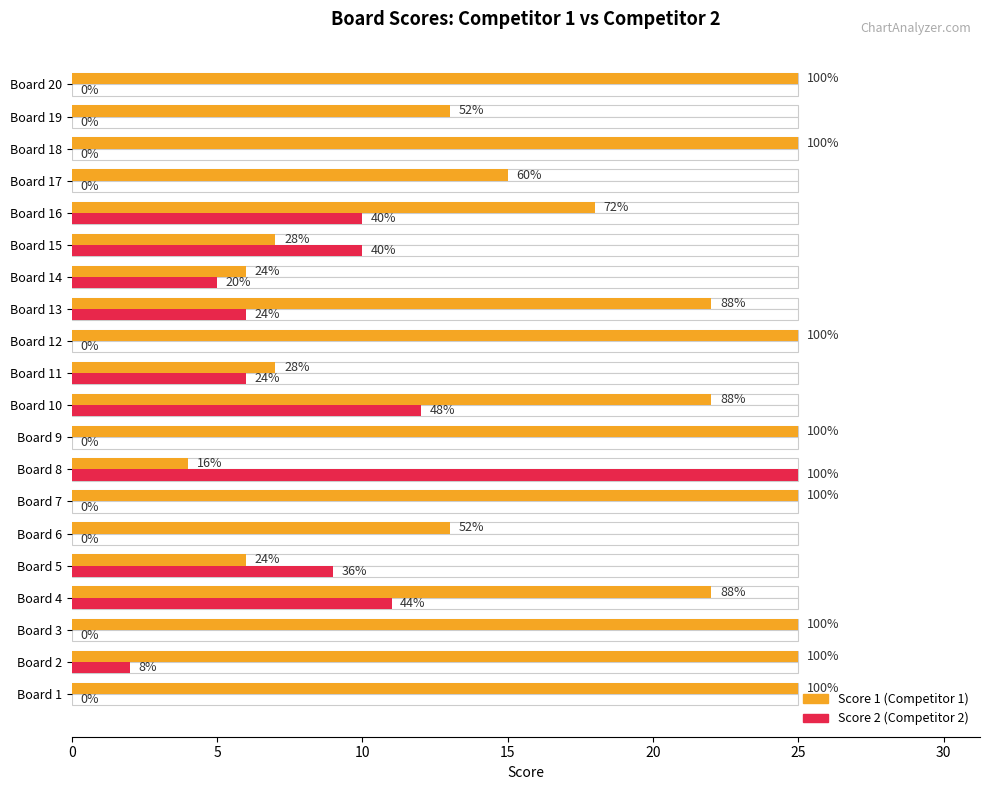

What is the average value of the Score 2 series?

5